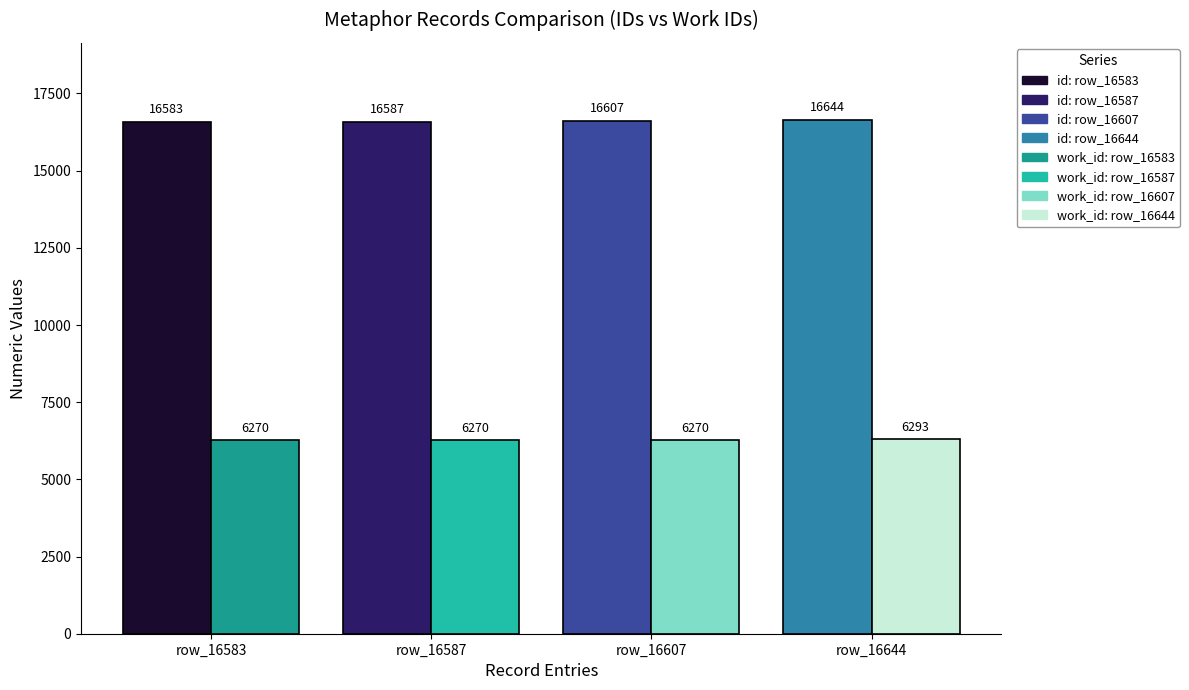

What is the greatest value displayed?

16644